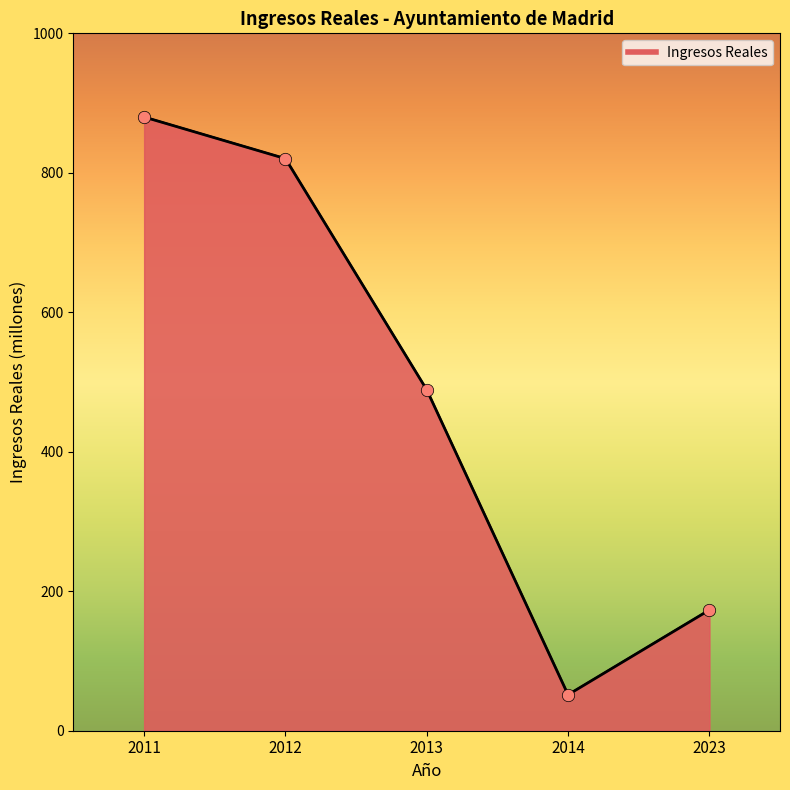

Which has a higher value, 2011 or 2023?

2011